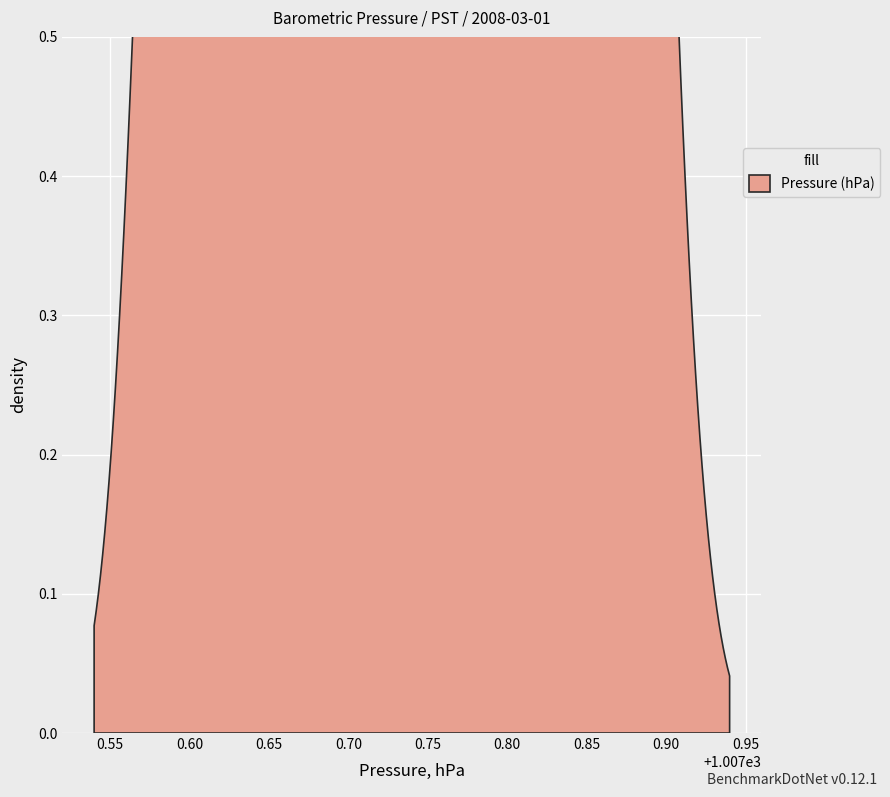

What is the difference between the maximum and second lowest values?

0.3